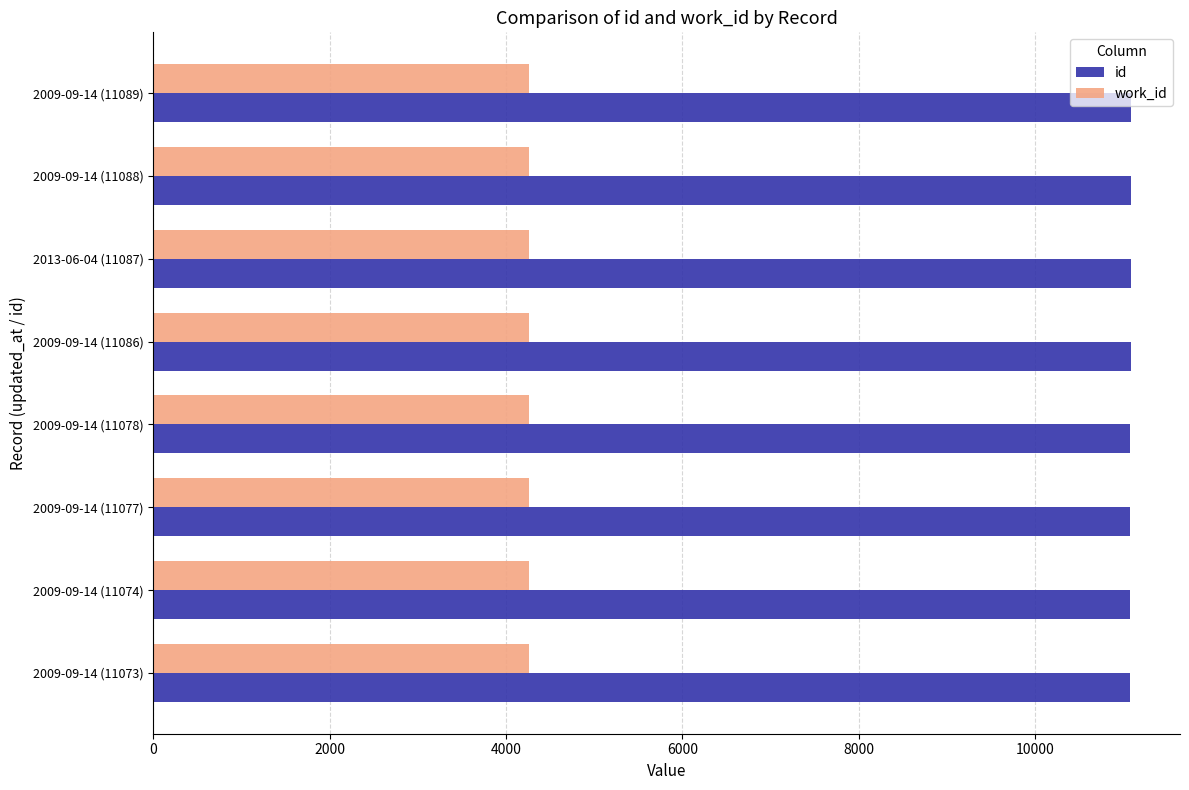

The id series shows 11077 at 2009-09-14 (11077). True or false?

True